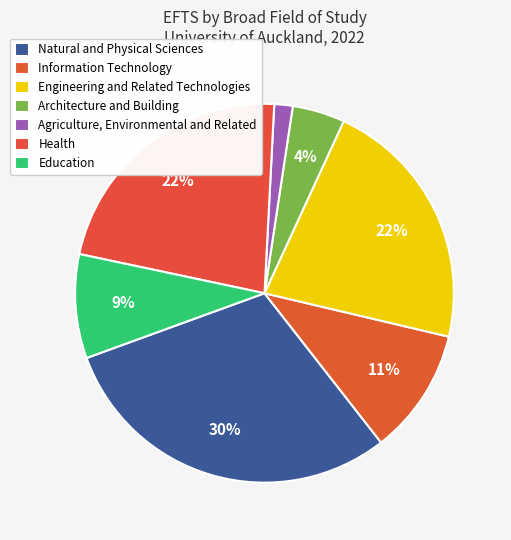

Count the number of slices in the pie.

7